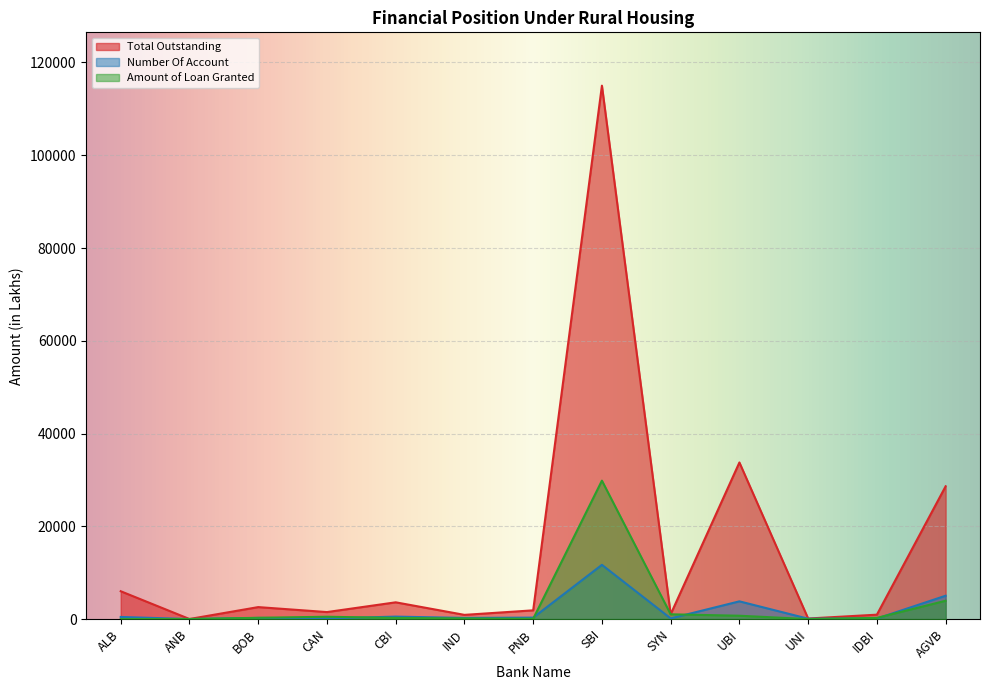

At which category does Total Outstanding reach its first local valley?

ANB